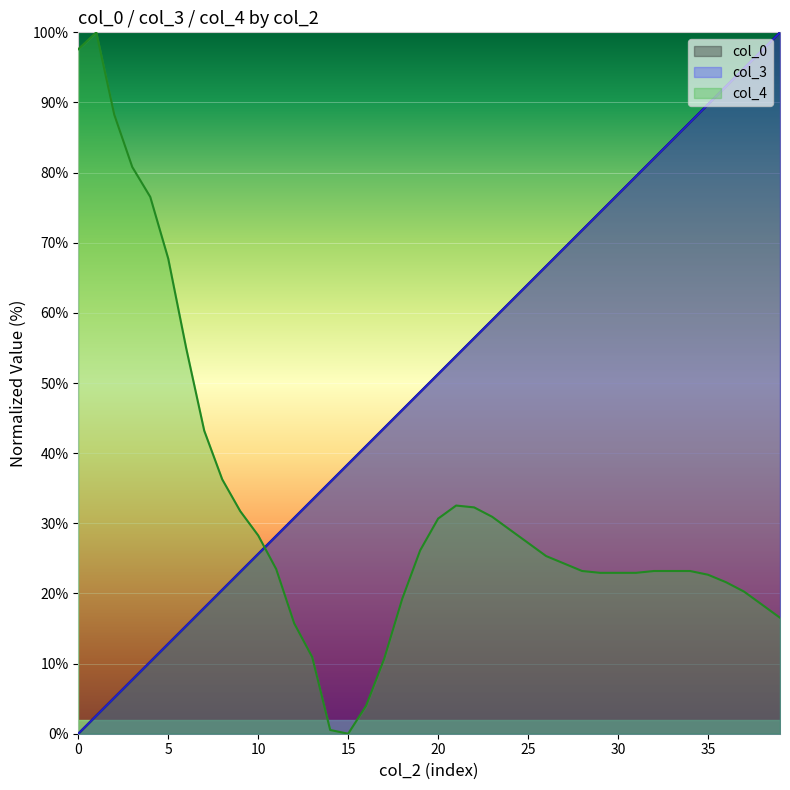

Does the chart display data point markers on the line(s)?

No